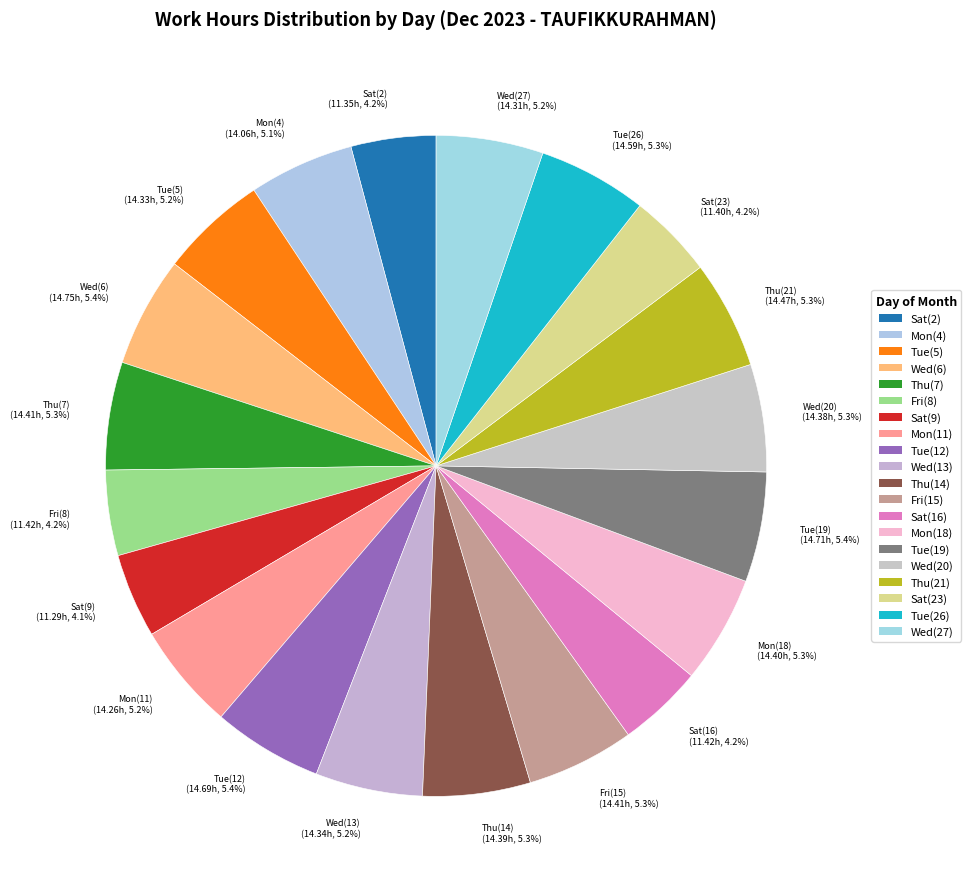

What percentage do Fri(8) and Mon(4) together represent?

9.3%